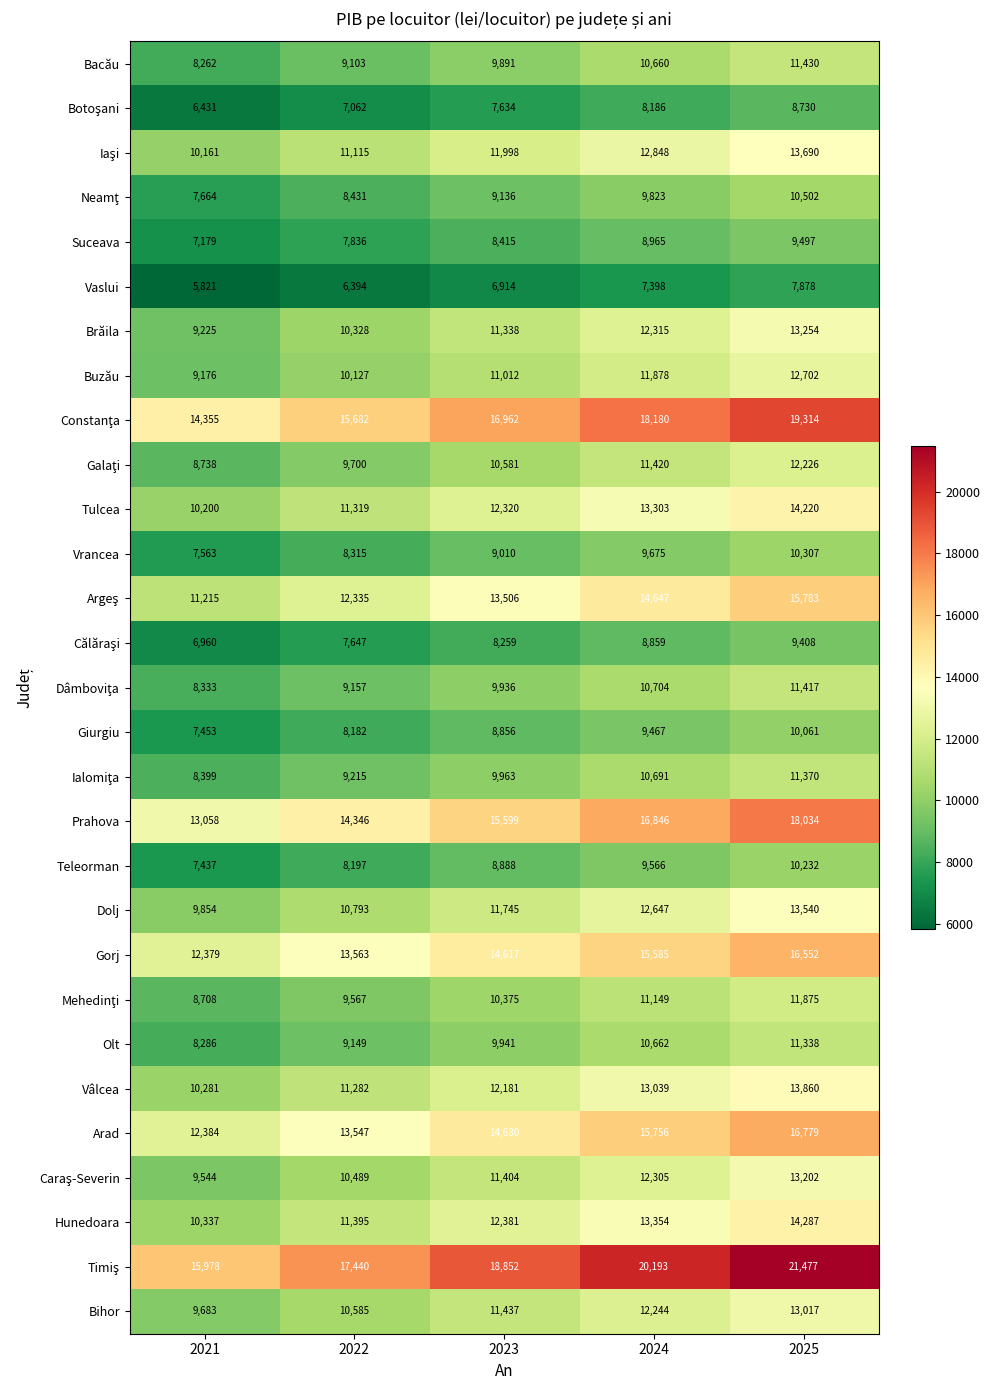

How many series are shown in this chart?

29